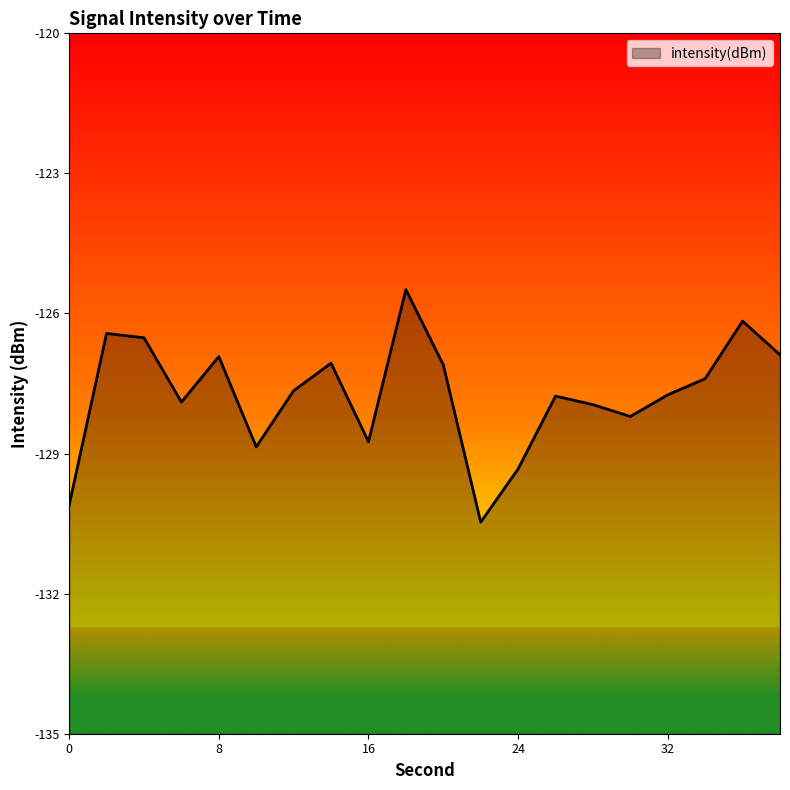

The chart shows a value of -35.9 at 10. True or false?

False